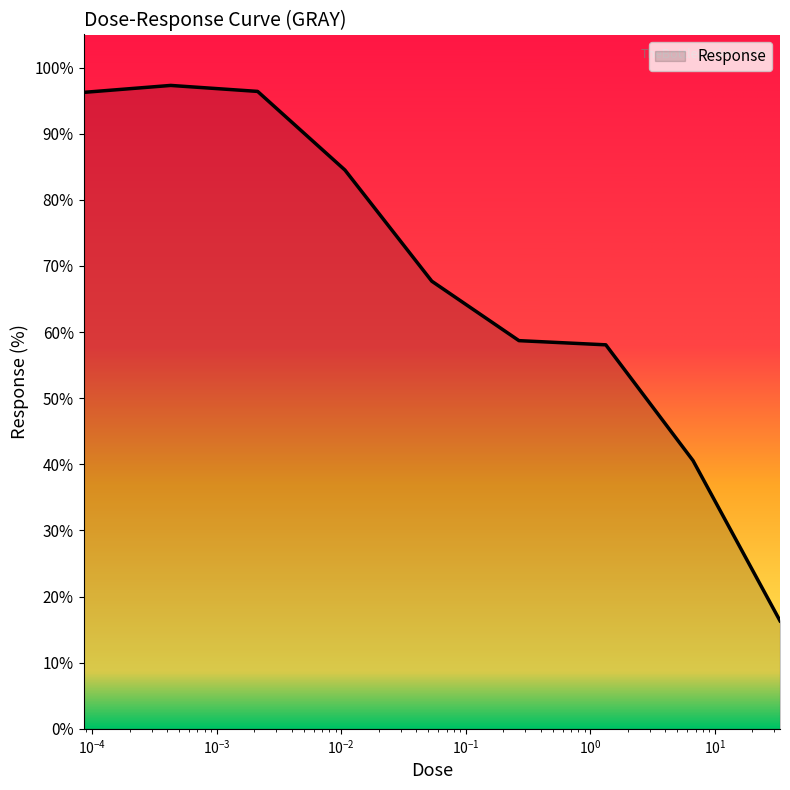

What is the greatest value displayed?

97.3